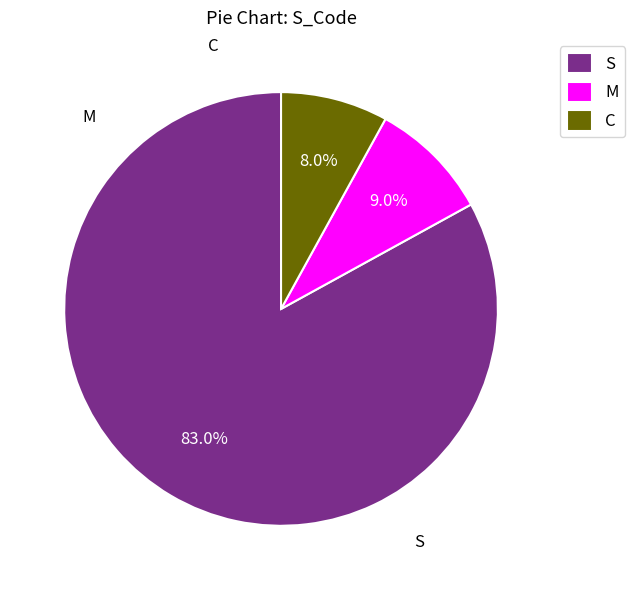

What percentage do S and C together represent?

91.0%